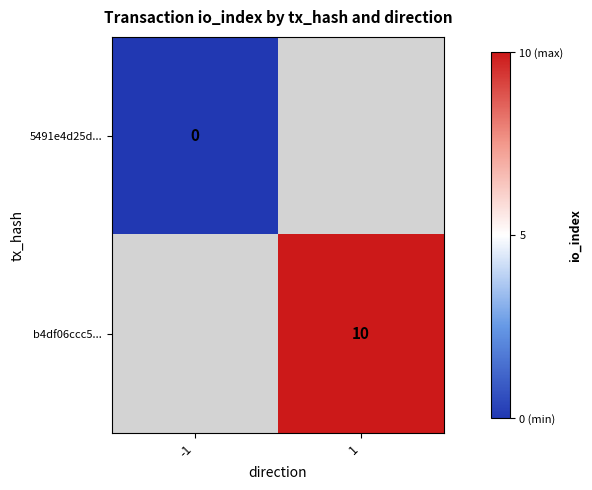

At how many categories does at least one series exceed 8?

1